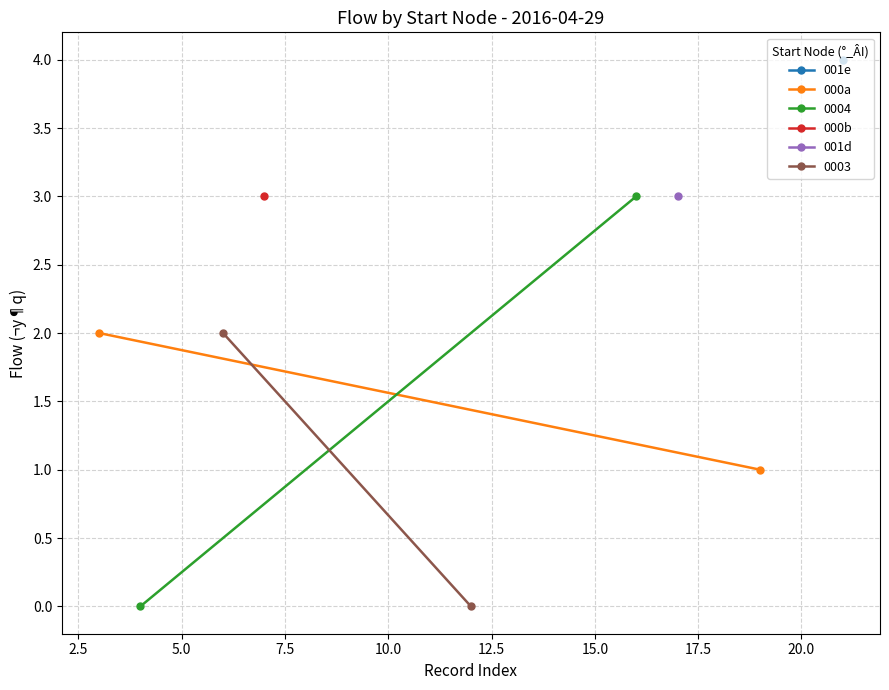

What position from the right is 2.5?

1